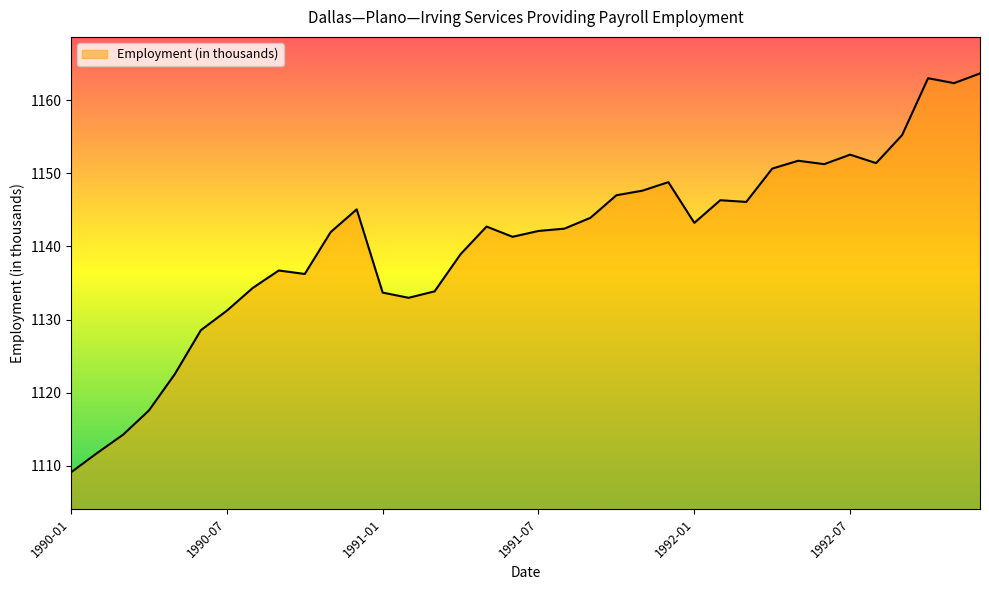

What is the difference between the maximum and minimum values?

54.5